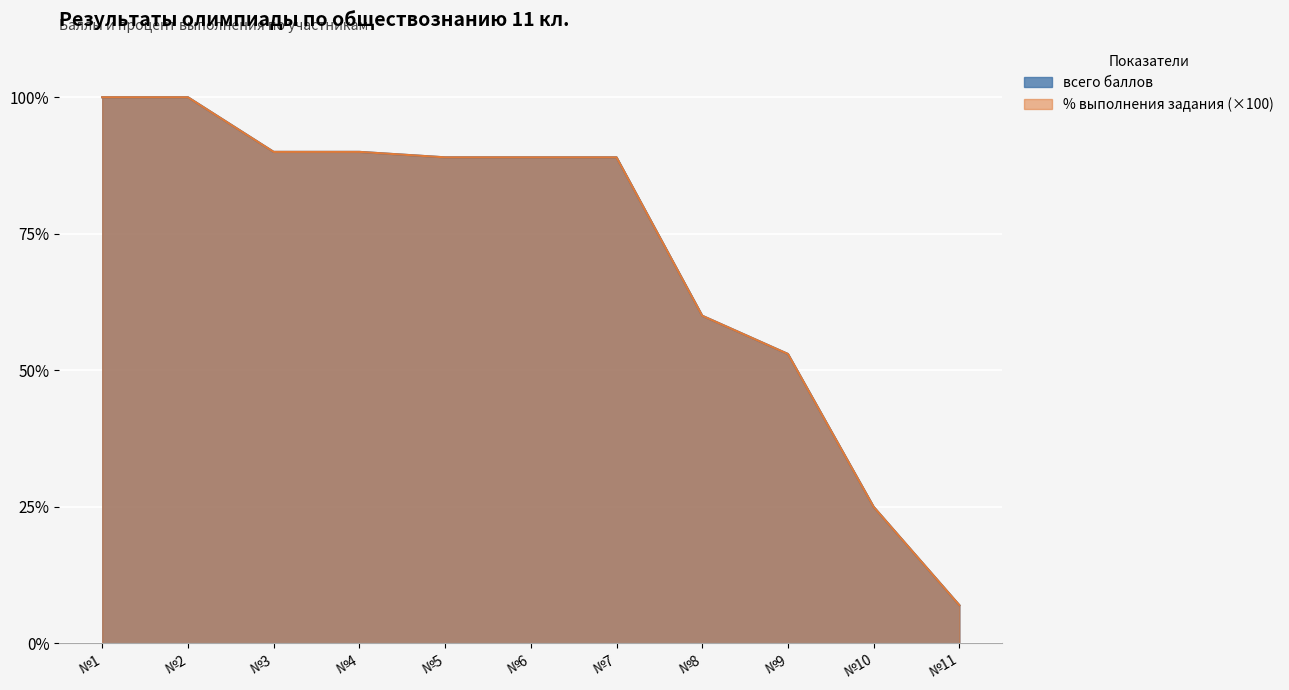

True or false: % выполнения задания and всего баллов intersect in this chart.

False